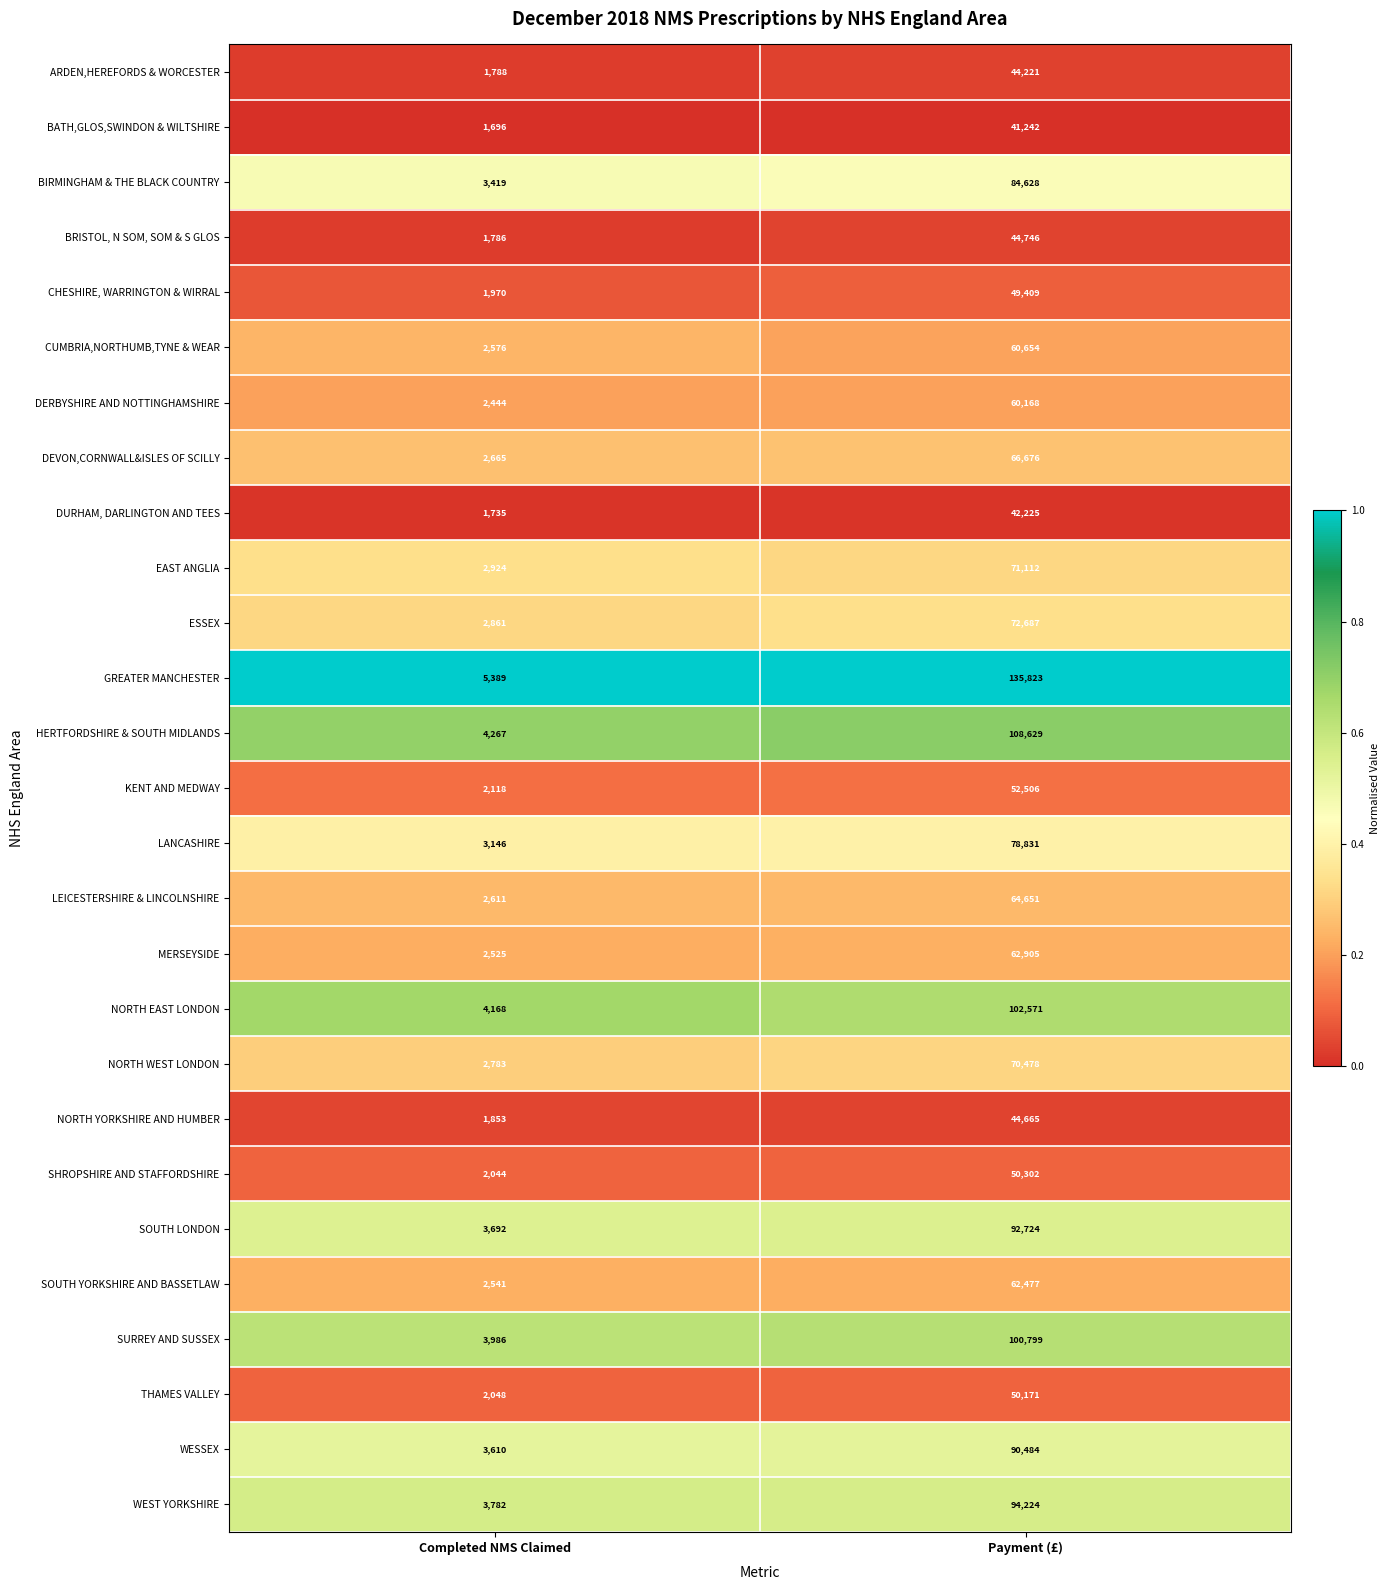

At which category is the sum across all series the highest?

Payment (£)